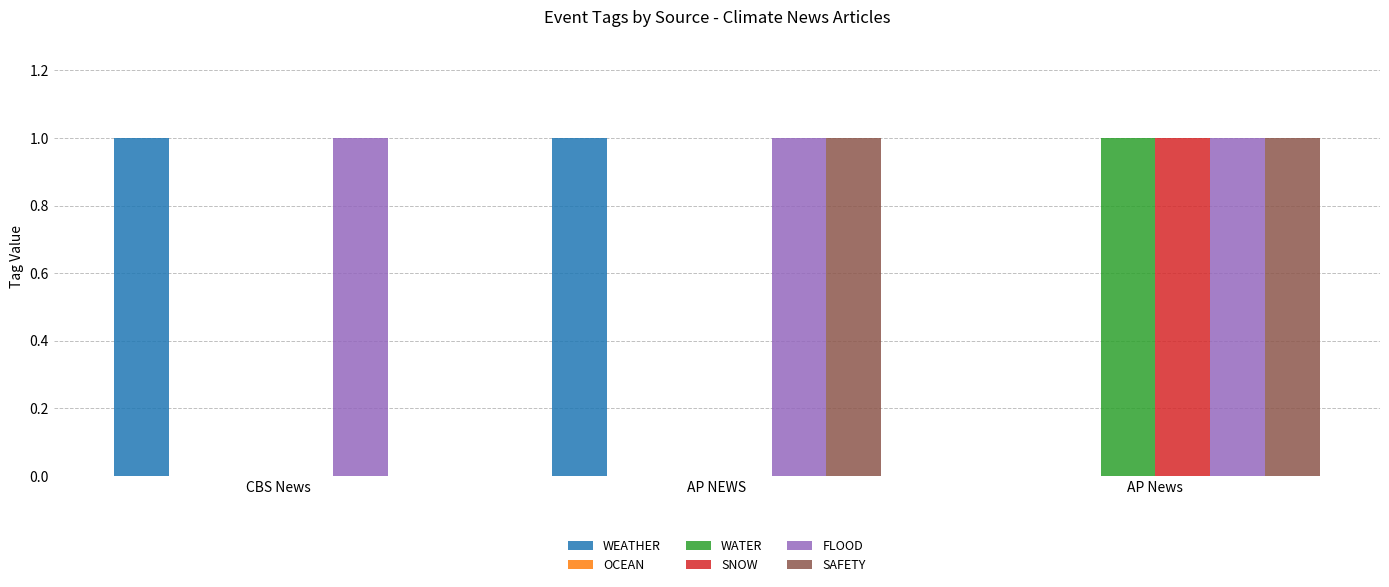

Which series has the largest total across all categories?

FLOOD